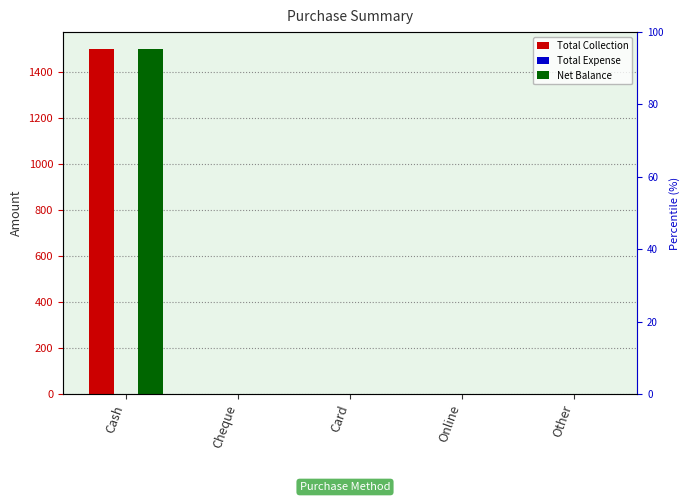

How many positive values does the Net Balance series have?

1